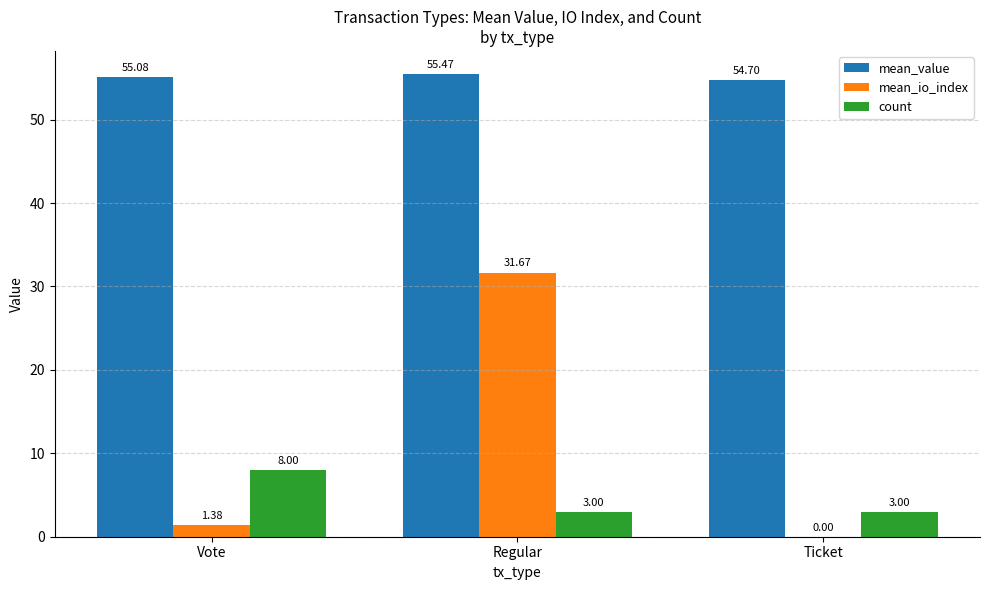

What is the maximum value for count?

8.0